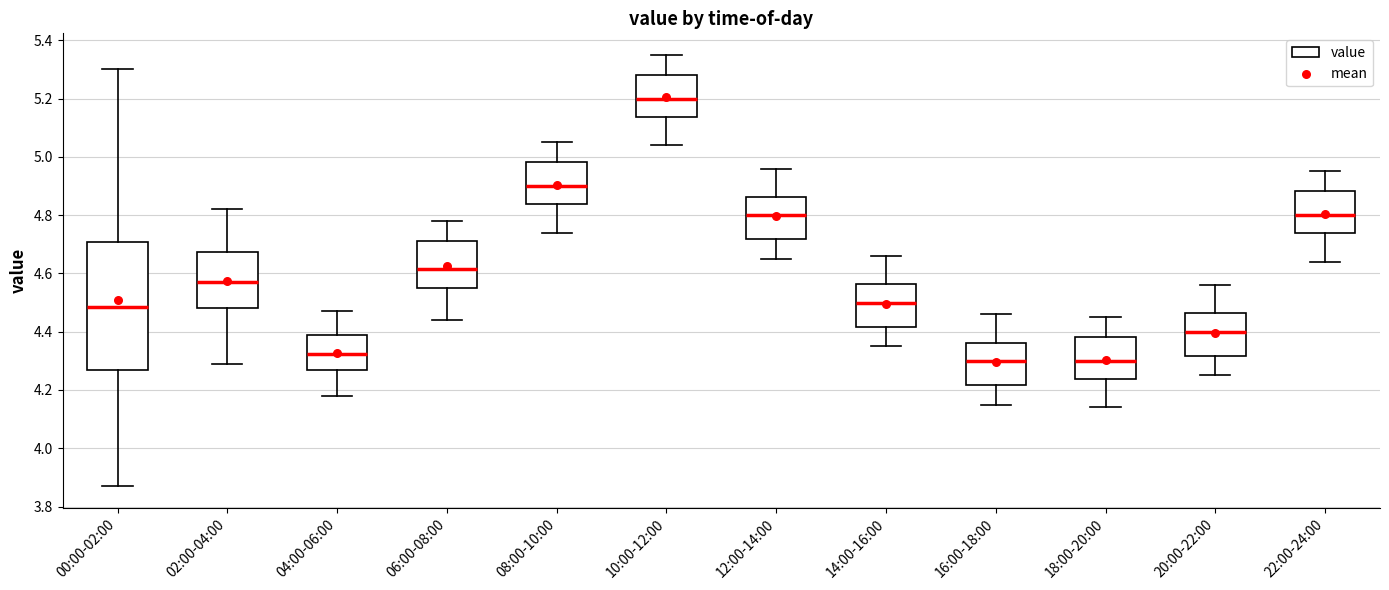

Reading left to right, transcribe this box plot: for each box, give where its median line is, the range the box spans, and where its two whiskers end, as read against the y-axis. The values are not printed on the chart, so give them approximately, as read against the axis.

00:00-02:00: median 4.48, box 4.28 to 4.70, whiskers 3.88 to 5.30
02:00-04:00: median 4.58, box 4.48 to 4.68, whiskers 4.30 to 4.82
04:00-06:00: median 4.32, box 4.28 to 4.40, whiskers 4.18 to 4.48
06:00-08:00: median 4.62, box 4.56 to 4.72, whiskers 4.44 to 4.78
08:00-10:00: median 4.90, box 4.84 to 4.98, whiskers 4.74 to 5.06
10:00-12:00: median 5.20, box 5.14 to 5.28, whiskers 5.04 to 5.36
12:00-14:00: median 4.80, box 4.72 to 4.86, whiskers 4.66 to 4.96
14:00-16:00: median 4.50, box 4.42 to 4.56, whiskers 4.36 to 4.66
16:00-18:00: median 4.30, box 4.22 to 4.36, whiskers 4.16 to 4.46
18:00-20:00: median 4.30, box 4.24 to 4.38, whiskers 4.14 to 4.46
20:00-22:00: median 4.40, box 4.32 to 4.46, whiskers 4.26 to 4.56
22:00-24:00: median 4.80, box 4.74 to 4.88, whiskers 4.64 to 4.96